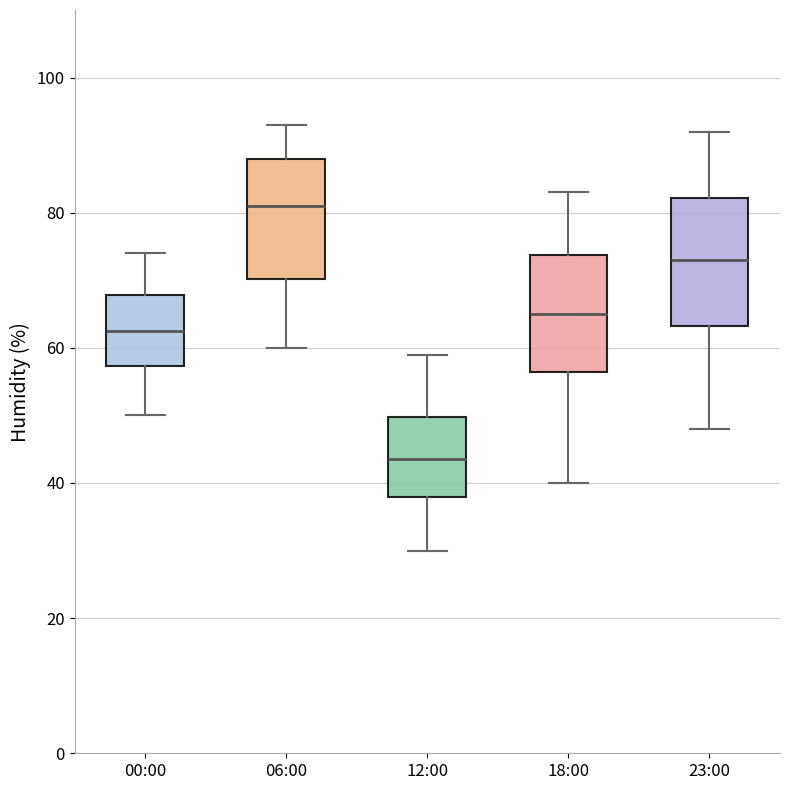

Reading left to right, read every box against the y-axis: the position of its median line, the range the box covers, and the ends of its whiskers. The values are not printed on the chart, so give them approximately, as read against the axis.

00:00: median 62, box 58 to 68, whiskers 50 to 74
06:00: median 82, box 70 to 88, whiskers 60 to 94
12:00: median 44, box 38 to 50, whiskers 30 to 60
18:00: median 66, box 56 to 74, whiskers 40 to 84
23:00: median 74, box 64 to 82, whiskers 48 to 92